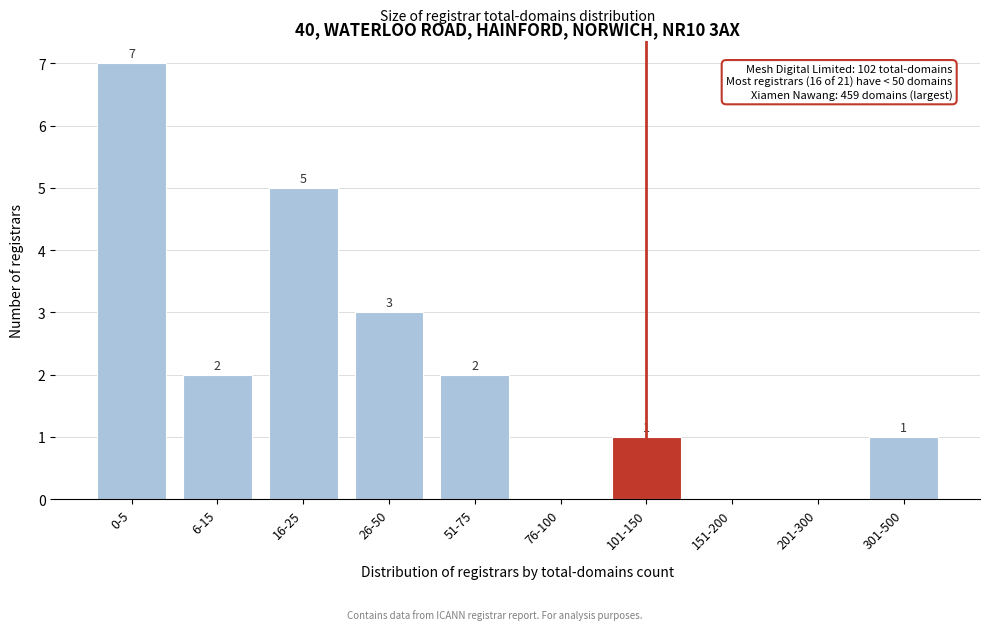

Reading left to right, transcribe all the data shown in this chart.

0-5=7	6-15=2	16-25=5	26-50=3	51-75=2	76-100=0	101-150=1	151-200=0	201-300=0	301-500=1